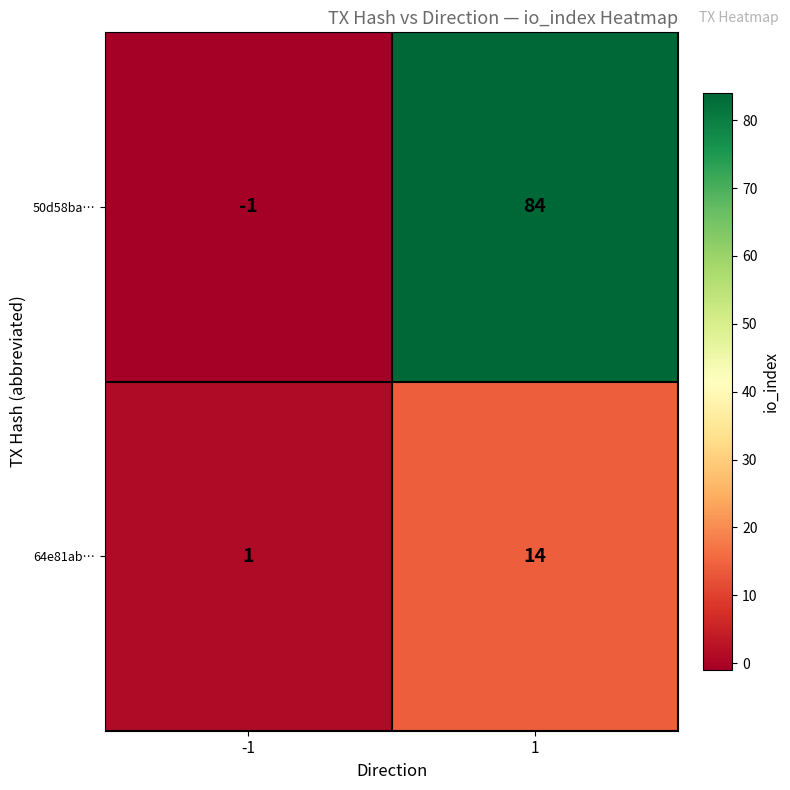

Reading left to right, what are all the values shown in this chart?

50d58ba…: -1=-1	1=84
64e81ab…: -1=1	1=14